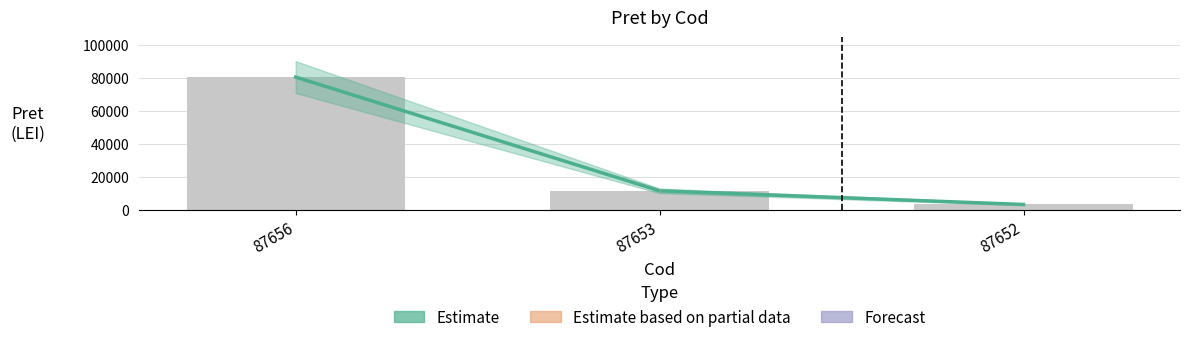

Are the bars grouped side by side (vs. stacked)?

No